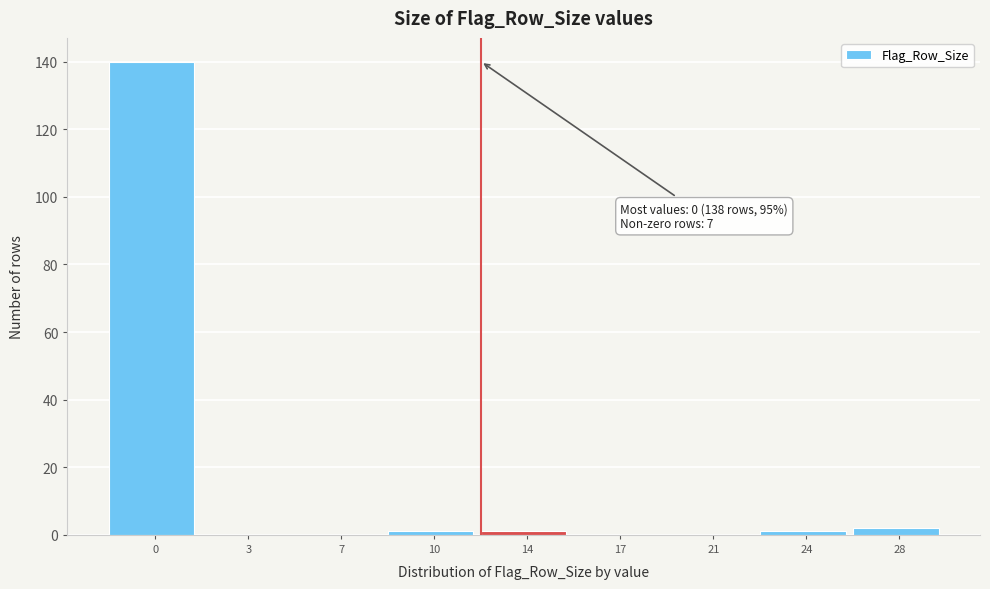

Reading left to right, extract all data points from this chart.

0=140	3=0	7=0	10=1	14=1	17=0	21=0	24=1	28=2